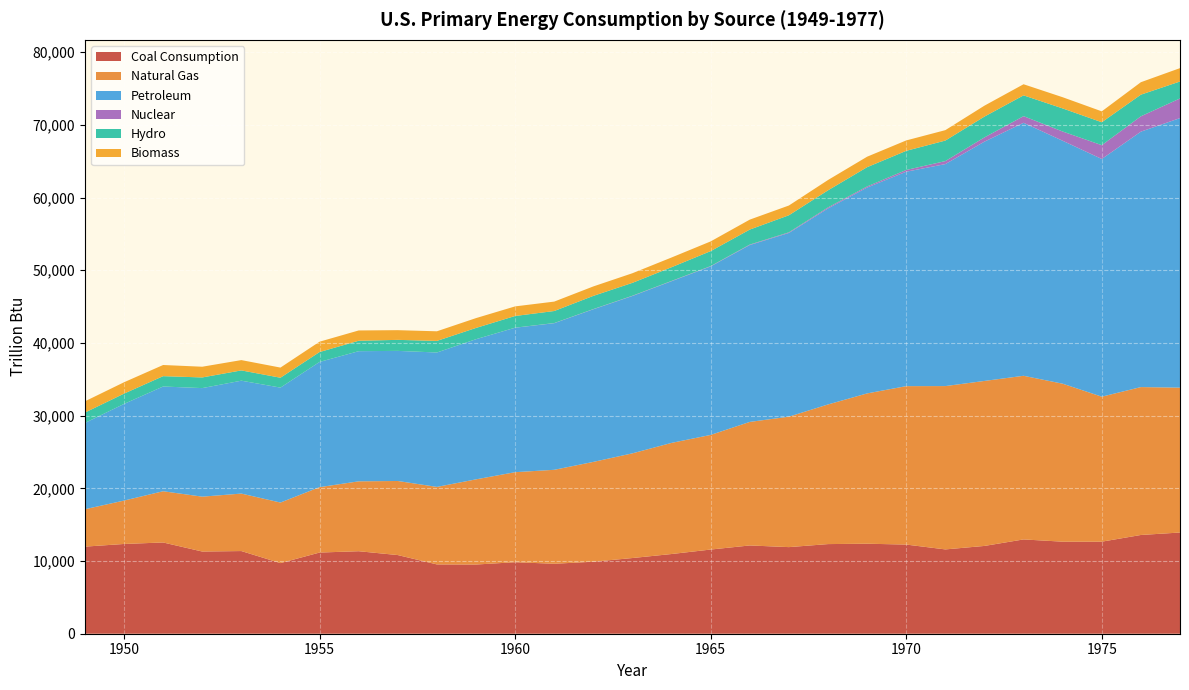

Reading right to left, transcribe all the data shown in this chart.

Coal Consumption: 13922.1	13584.1	12662.8	12662.9	12971.5	12076.9	11598.4	12264.5	12381.5	12330.7	11913.8	12143.1	11580.6	10964.4	10412.5	9906.5	9623.4	9837.8	9518.4	9533.3	10820.6	11349.7	11167.3	9714.7	11372.7	11306.5	12553.0	12347.1	11980.9
Natural Gas: 19930.5	20345.4	19947.9	21732.5	22512.4	22698.2	22469.1	21794.7	20678.0	19209.7	17944.8	16995.3	15768.7	15287.9	14403.3	13730.8	12926.4	12385.4	11717.4	10663.2	10190.8	9614.0	8997.9	8330.2	7906.6	7549.6	7048.5	5968.4	5145.1
Petroleum: 37082.6	35142.0	32698.8	33420.6	34806.0	32918.9	30538.7	29499.2	28320.6	26966.4	25274.0	24335.4	23183.9	22241.9	21645.3	20997.6	20169.3	19873.5	19279.9	18491.2	17898.4	17905.0	17225.3	15813.3	15532.0	14933.9	14407.7	13298.3	11869.0
Nuclear: 2701.8	2111.1	1899.8	1272.1	910.2	583.8	412.9	239.3	153.7	141.5	88.5	64.2	43.2	39.8	38.1	26.4	19.7	6.0	2.2	1.9	0.1	0.0	0.0	0.0	0.0	0.0	0.0	0.0	0.0
Hydro: 2333.3	2976.3	3154.6	3176.6	2861.4	2863.9	2824.2	2633.5	2648.0	2348.6	2346.7	2061.5	2059.1	1886.3	1771.4	1816.1	1656.5	1608.0	1548.5	1592.0	1515.6	1434.7	1359.8	1359.8	1412.9	1465.8	1423.8	1415.4	1424.7
Biomass: 1838.3	1713.4	1498.7	1539.7	1529.1	1503.1	1432.3	1431.0	1440.5	1419.5	1340.2	1369.0	1334.8	1336.8	1323.3	1300.2	1294.8	1319.9	1352.9	1323.1	1333.6	1415.9	1424.1	1394.3	1418.6	1474.4	1534.7	1562.3	1549.3